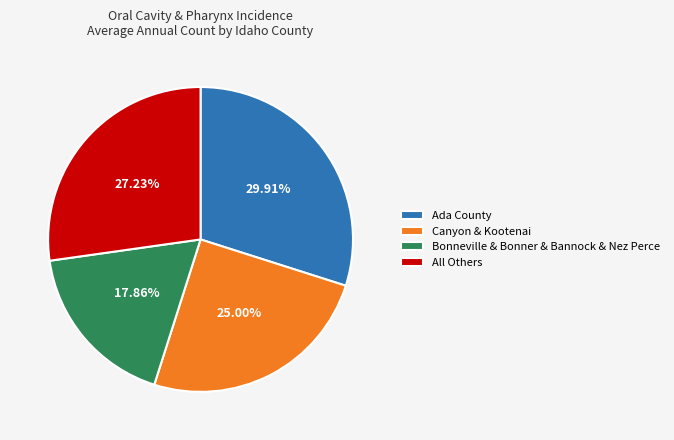

Rank the categories by value from highest to lowest.

Ada County, All Others, Canyon & Kootenai, Bonneville & Bonner & Bannock & Nez Perce